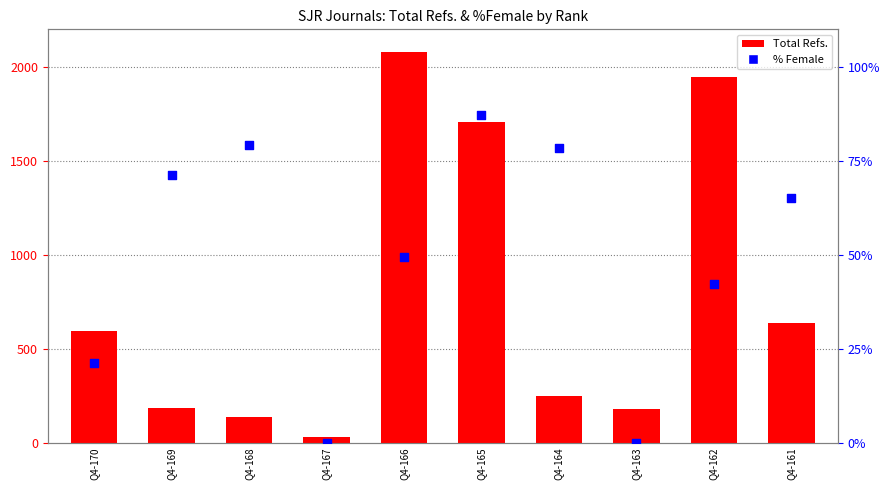

What is the total value across all series at Q4-167?

29.0